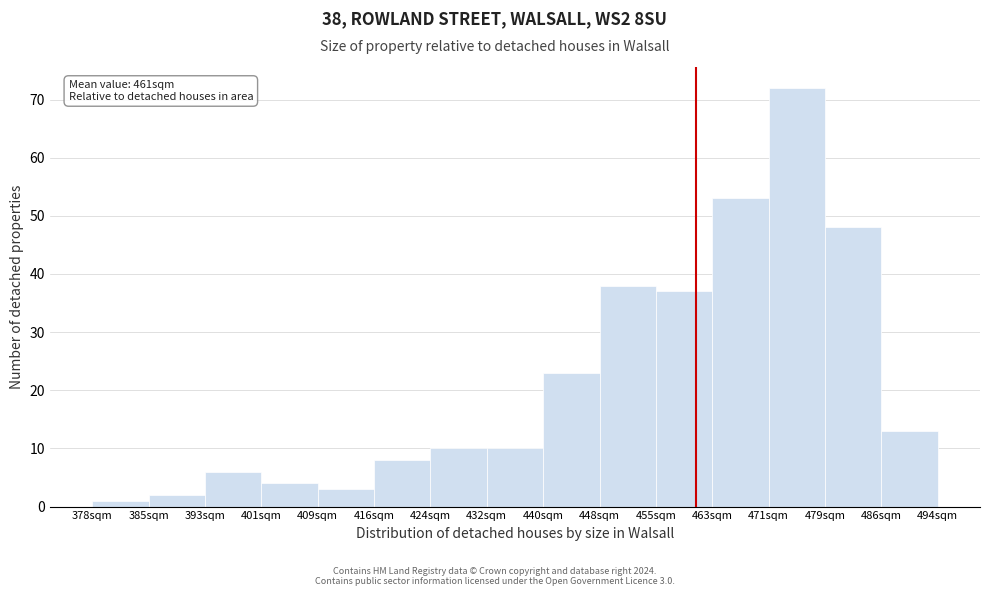

Which range on the x-axis has the tallest bar?

471 to 479